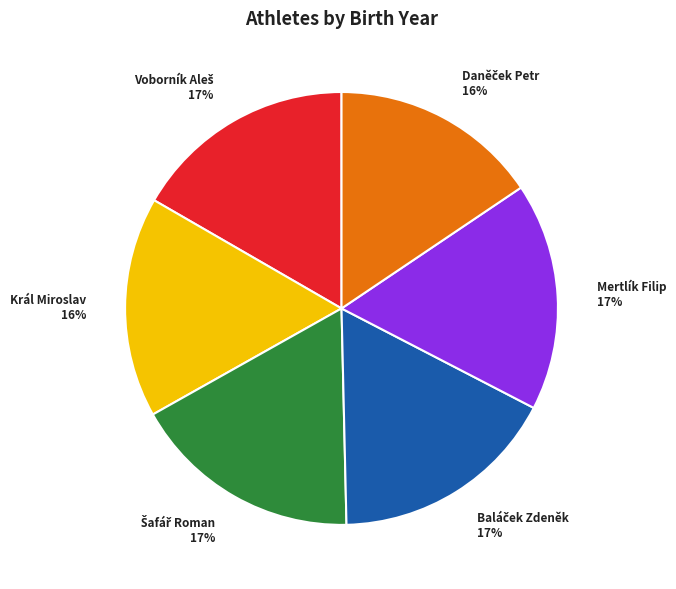

Is there any slice that represents more than half of the pie?

No